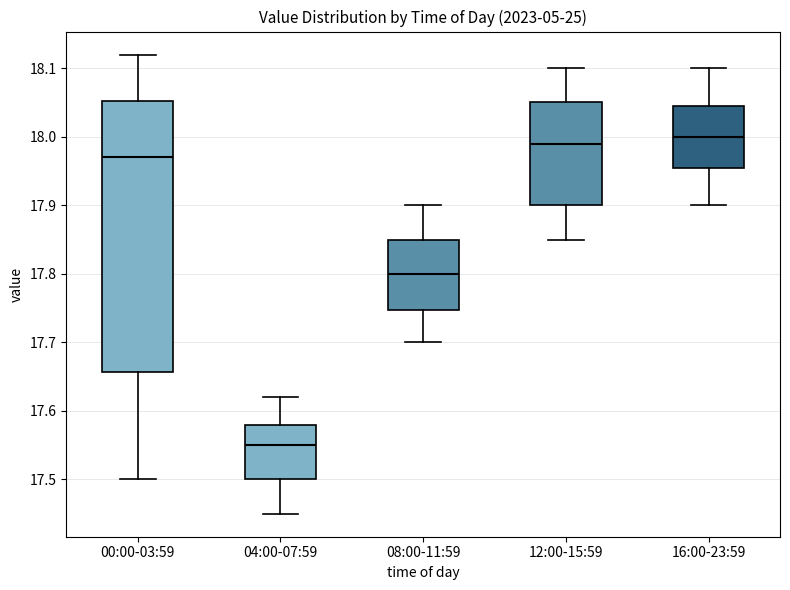

Where does the upper whisker of the box for 08:00-11:59 end on the y-axis? The values are not printed on the chart, so give them approximately, as read against the axis.

17.90